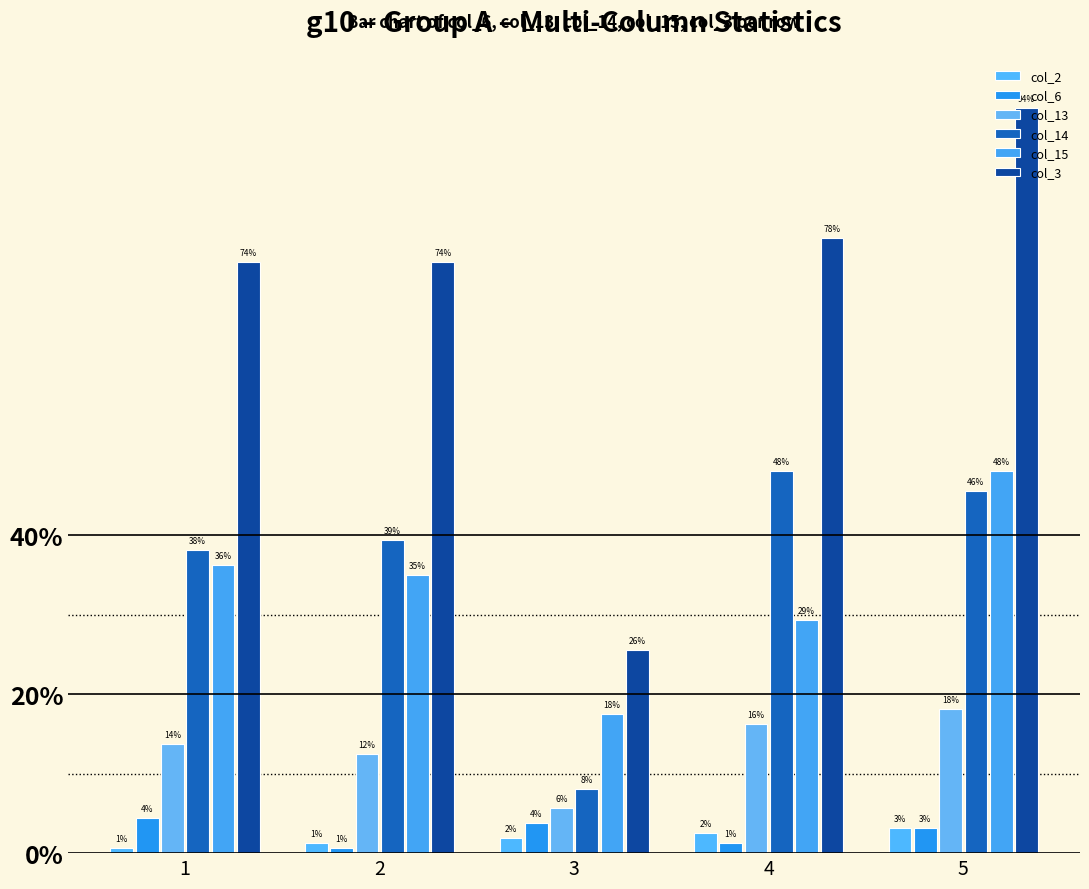

At which label does col_14 first exceed 63?

4